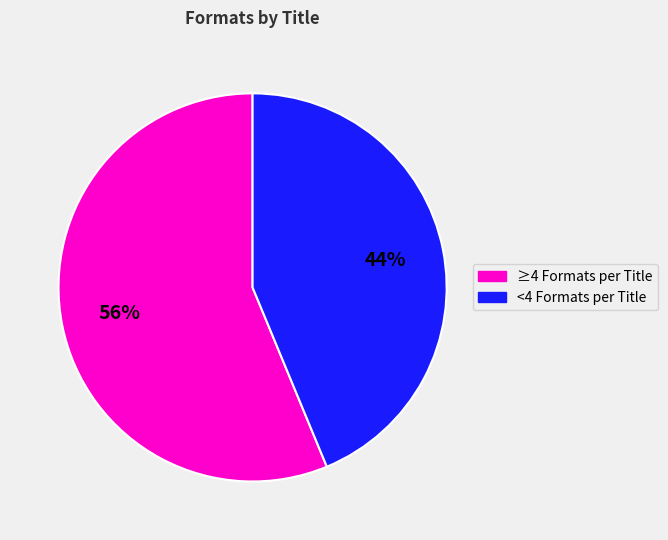

To the nearest percent, what is the average slice percentage?

50%